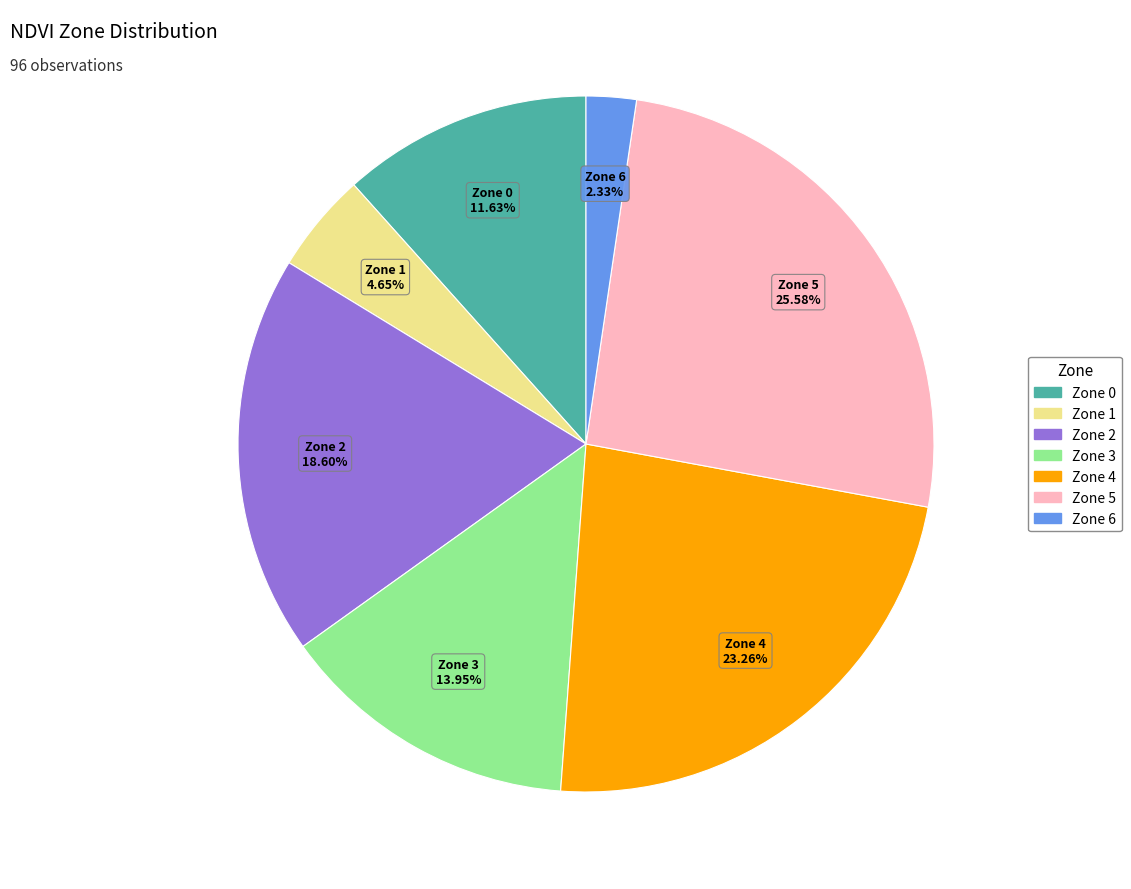

Does Zone 2 represent more than half of the total?

No